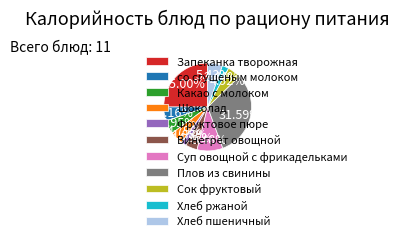

Does Винегрет овощной account for over 50% of the chart?

No